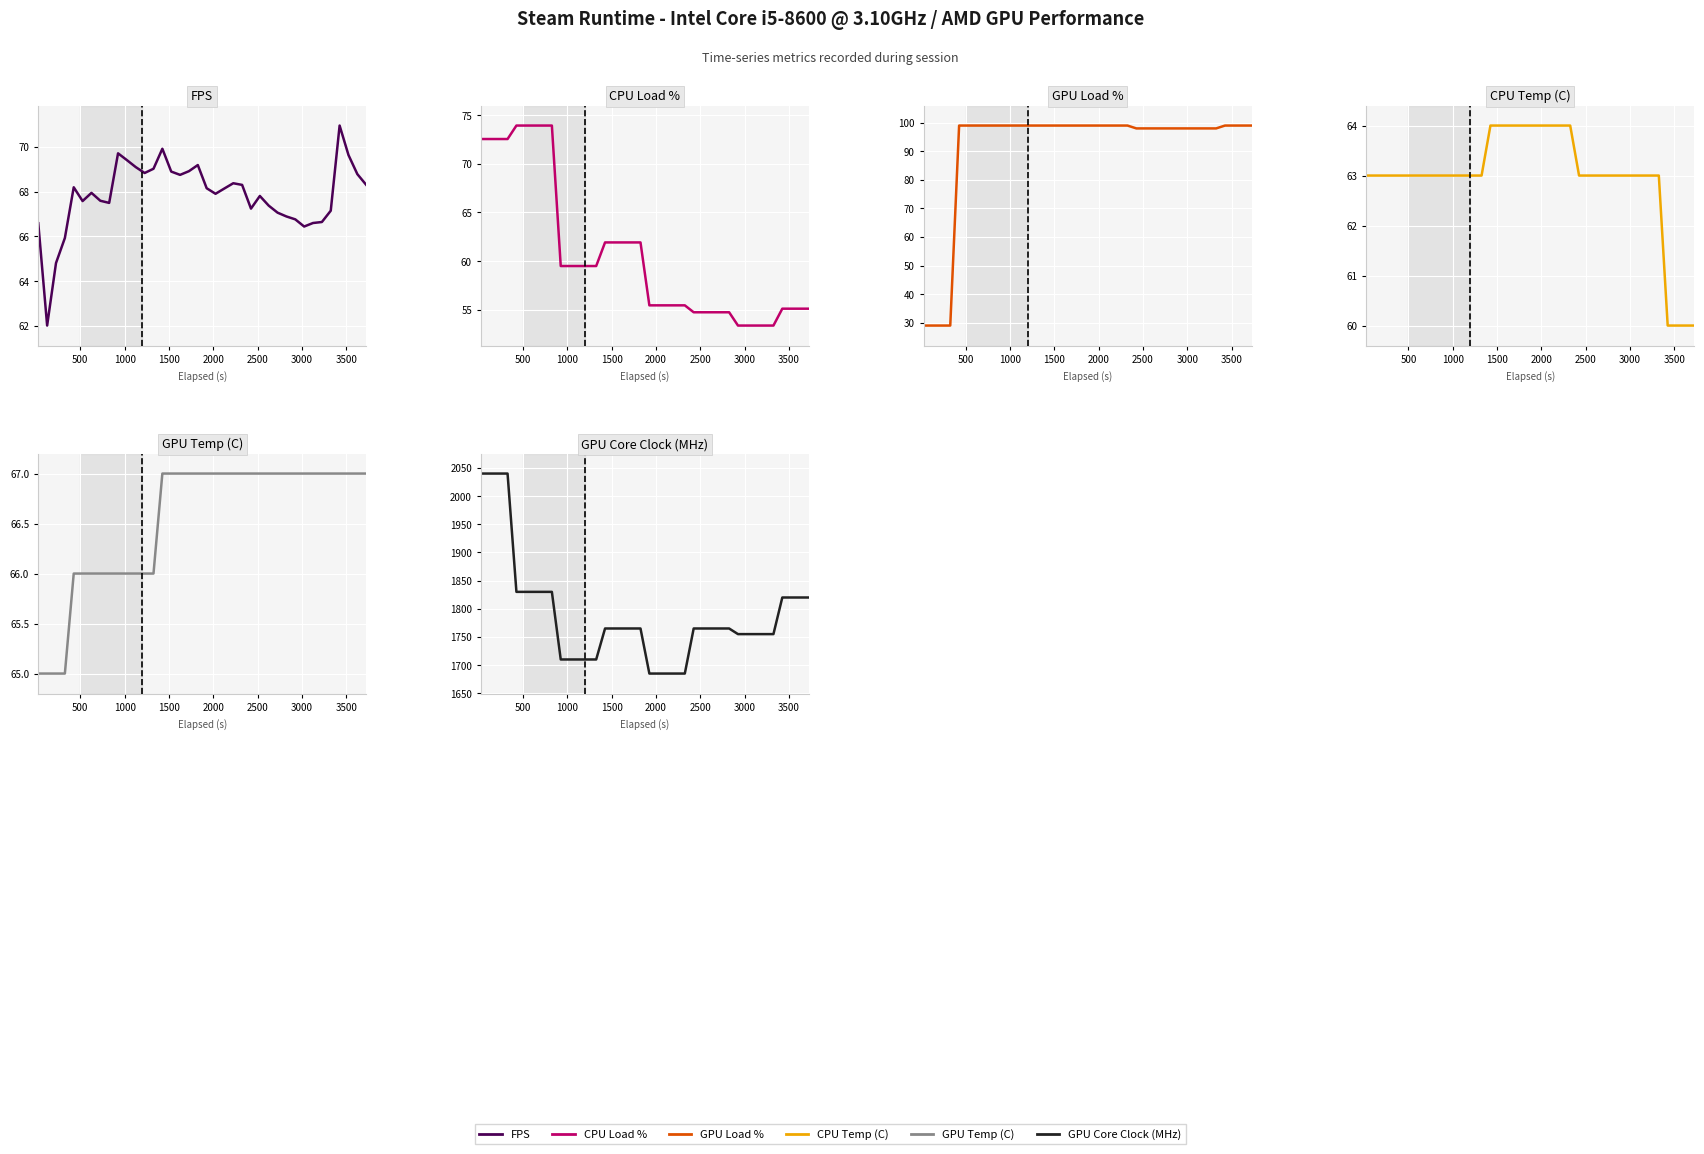

Which series has the largest total across all categories?

GPU Core Clock (MHz)